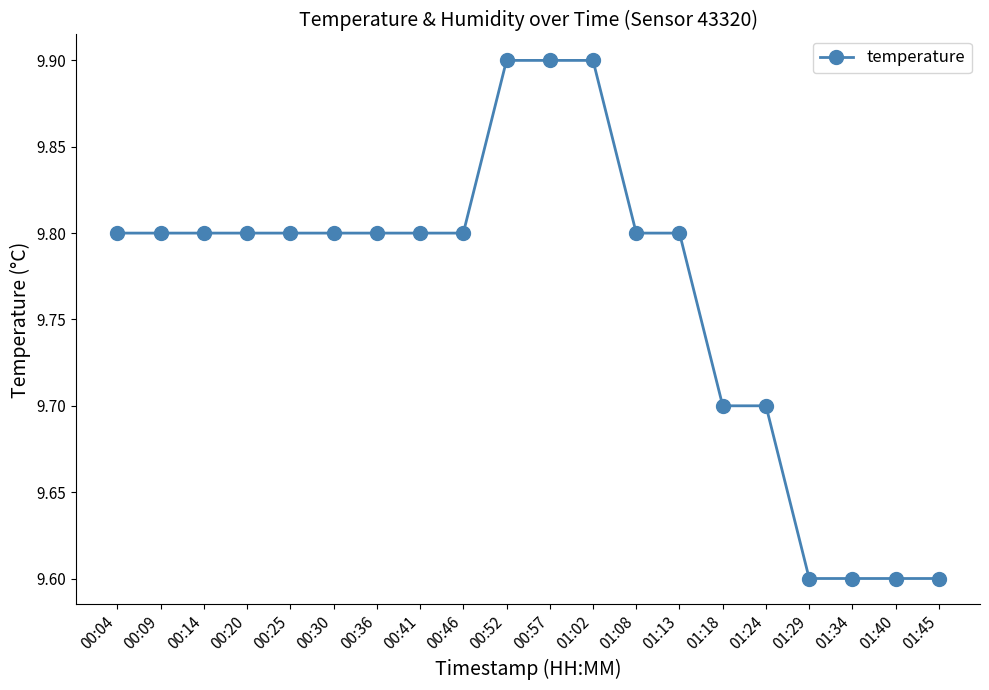

Reading right to left, list all the values displayed in this chart.

01:45=9.6	01:40=9.6	01:34=9.6	01:29=9.6	01:24=9.7	01:18=9.7	01:13=9.8	01:08=9.8	01:02=9.9	00:57=9.9	00:52=9.9	00:46=9.8	00:41=9.8	00:36=9.8	00:30=9.8	00:25=9.8	00:20=9.8	00:14=9.8	00:09=9.8	00:04=9.8